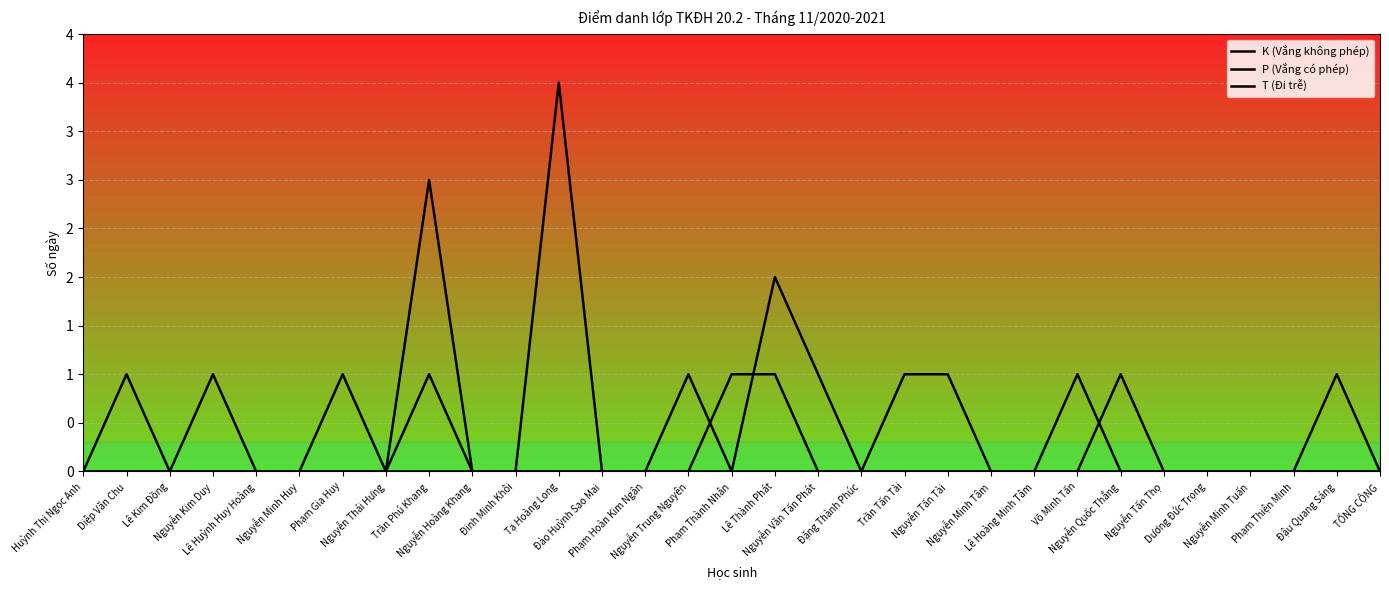

The P (Vắng có phép) series shows 0 at Võ Minh Tấn. True or false?

True